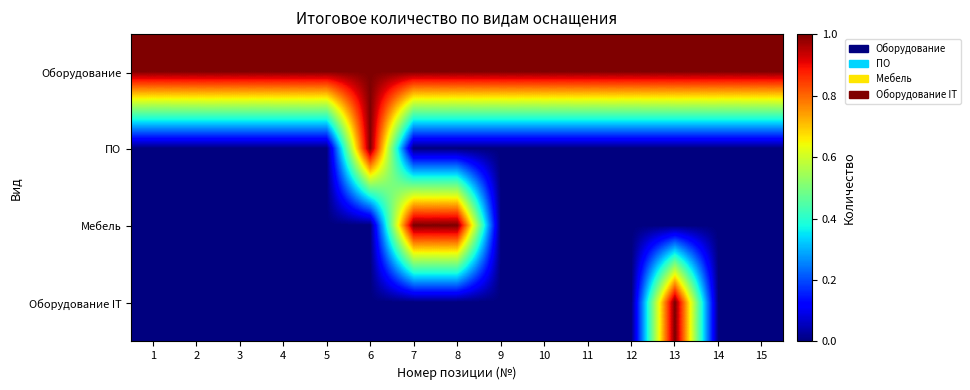

Reading left to right, what are all the values shown in this chart?

Оборудование: 1=1	2=1	3=1	4=1	5=1	6=1	7=1	8=1	9=1	10=1	11=1	12=1	13=1	14=1	15=1
ПО: 1=0	2=0	3=0	4=0	5=0	6=1	7=0	8=0	9=0	10=0	11=0	12=0	13=0	14=0	15=0
Мебель: 1=0	2=0	3=0	4=0	5=0	6=0	7=1	8=1	9=0	10=0	11=0	12=0	13=0	14=0	15=0
Оборудование IT: 1=0	2=0	3=0	4=0	5=0	6=0	7=0	8=0	9=0	10=0	11=0	12=0	13=1	14=0	15=0